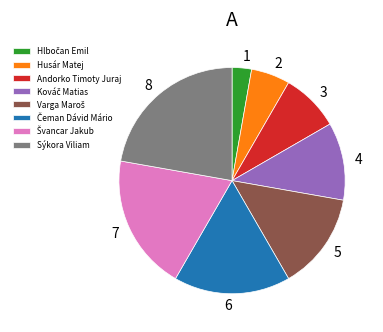

Which slice is the largest?

Sýkora Viliam